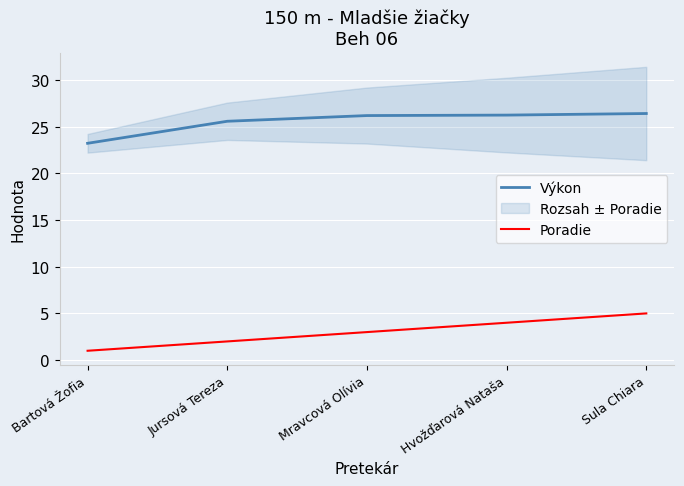

What is the label of the 3rd point from the right?

Mravcová Olívia